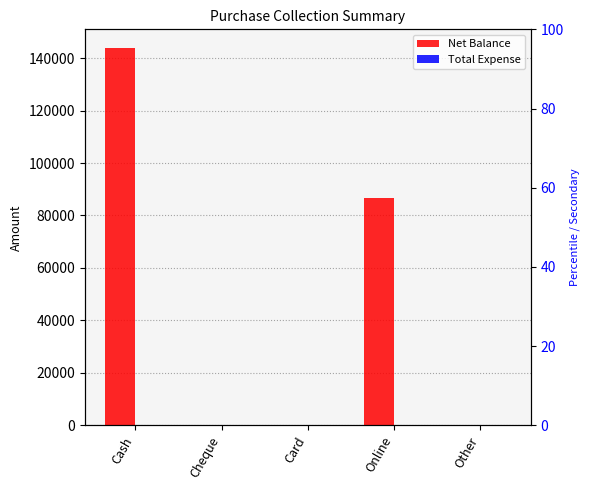

Which category has the lowest value in the Net Balance series?

Cheque